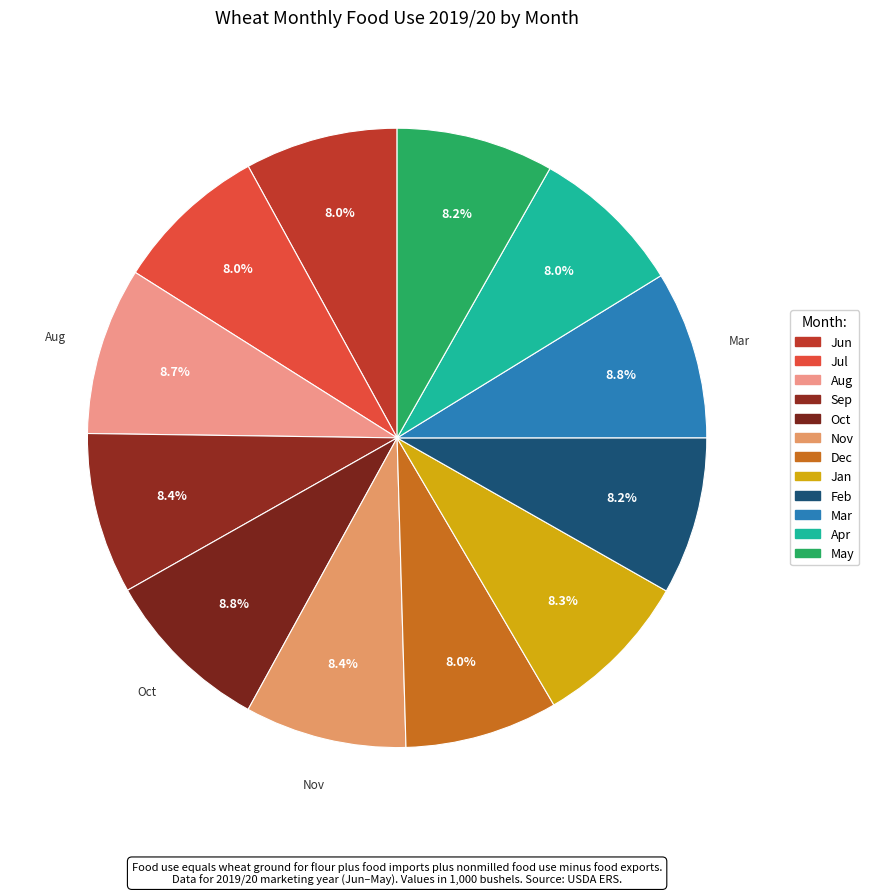

Count the number of slices in the pie.

12